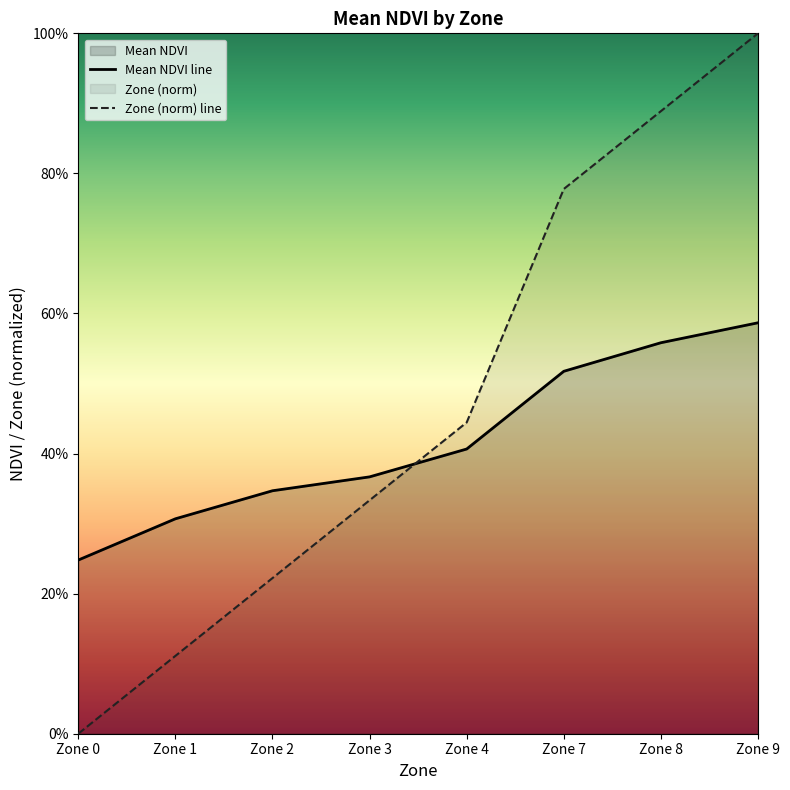

Is it true that Zone (norm) line equals 0.4 at Zone 8?

False